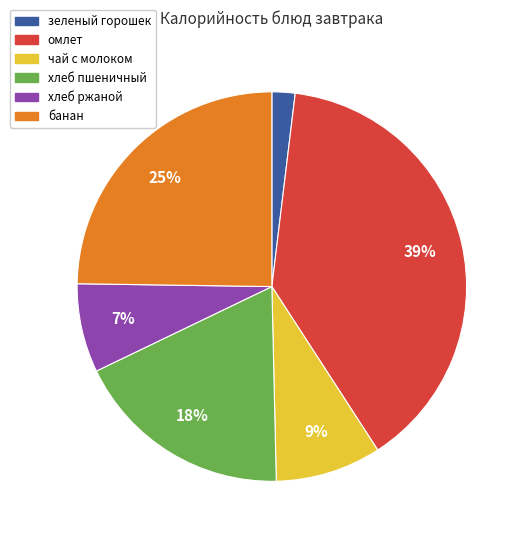

Combined, do зеленый горошек and чай с молоком account for over 50%?

No